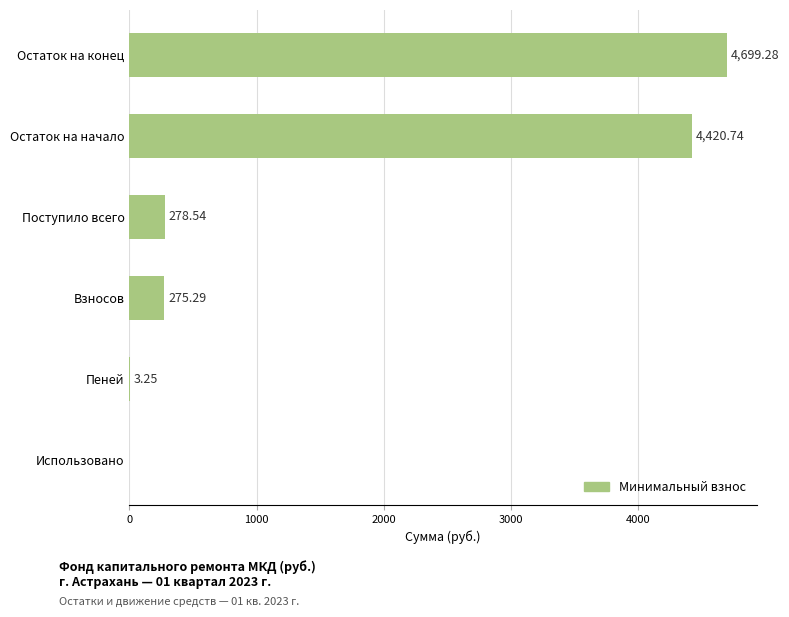

Which has a higher value, Использовано or Взносов?

Взносов